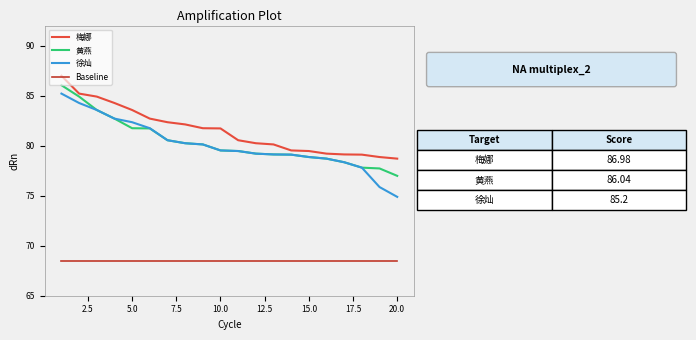

At how many categories does at least one series exceed 86?

1